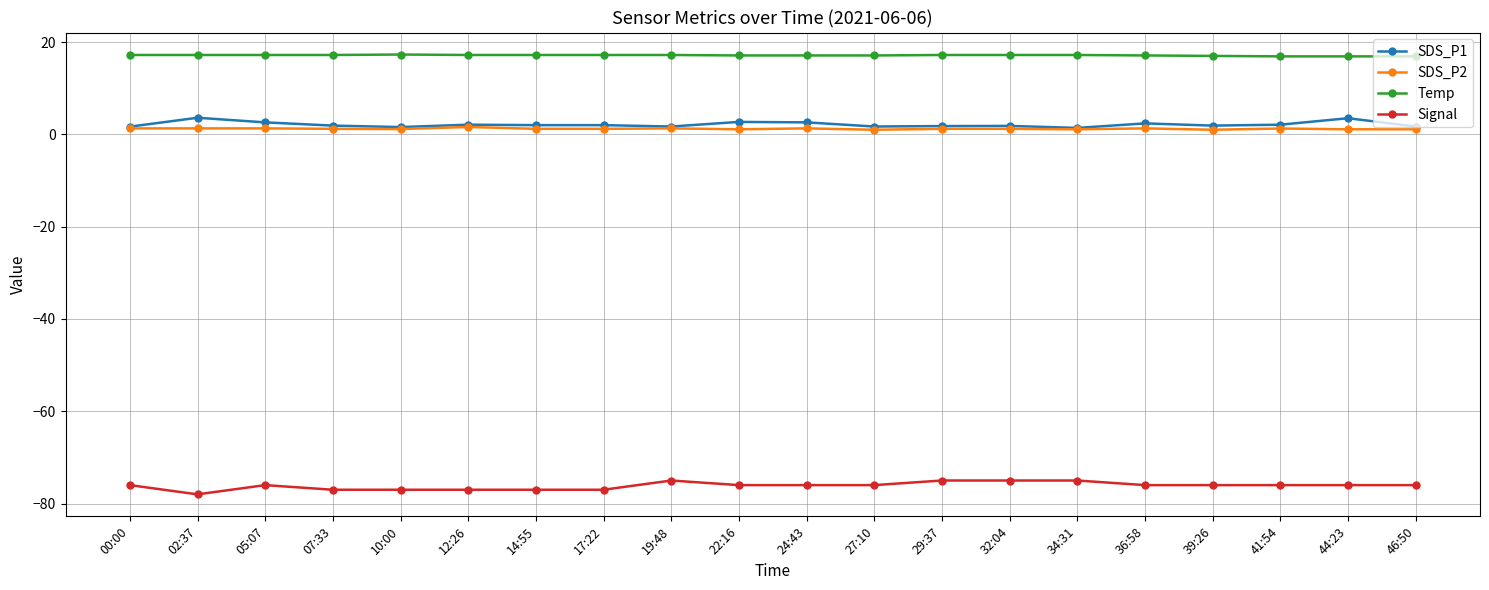

Read the Temp value at 00:00.

17.2